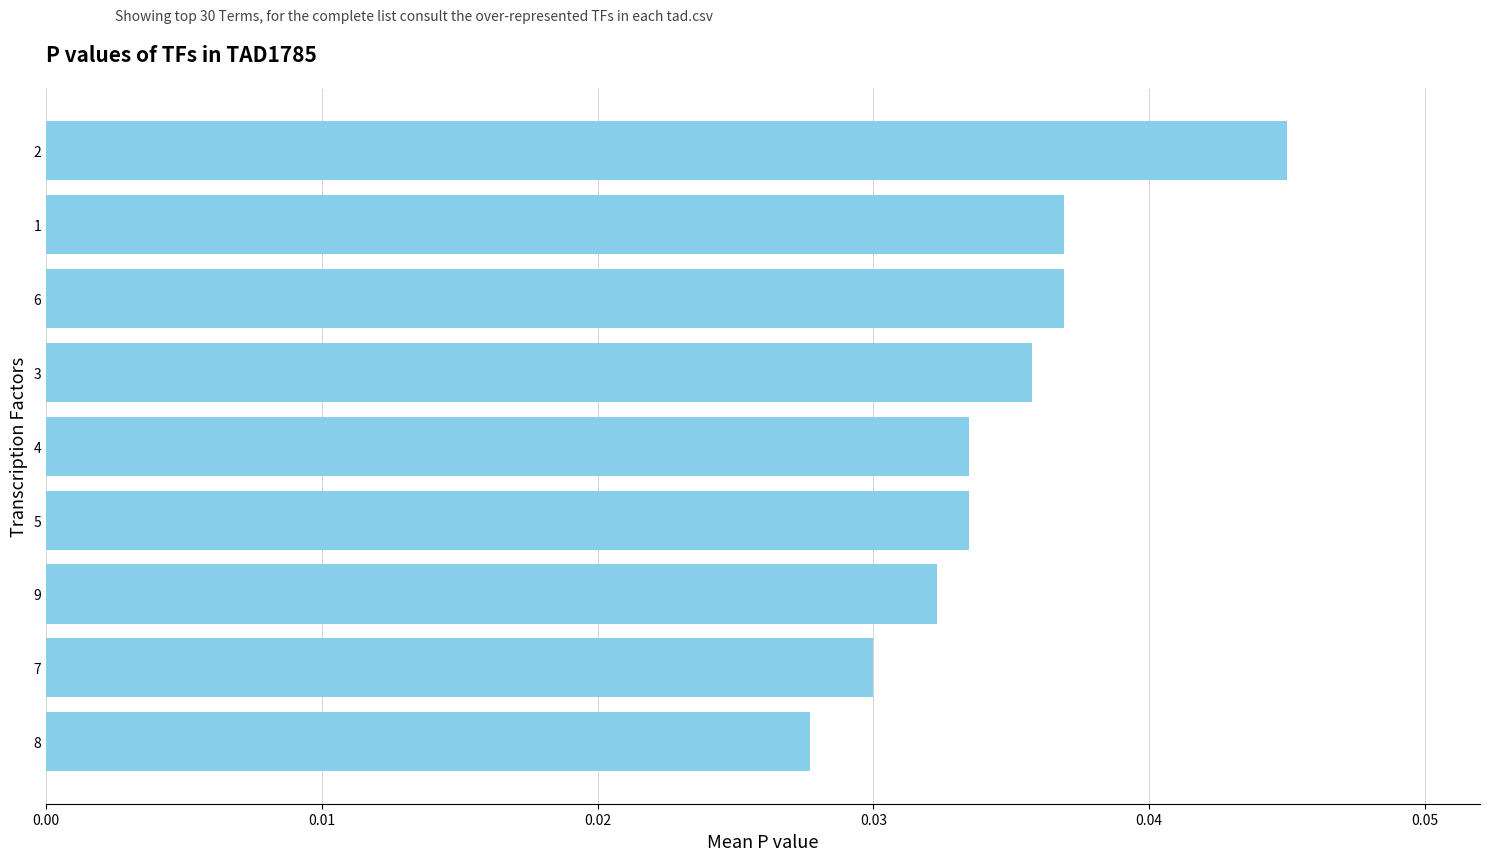

Which has a higher value, 7 or 5?

5